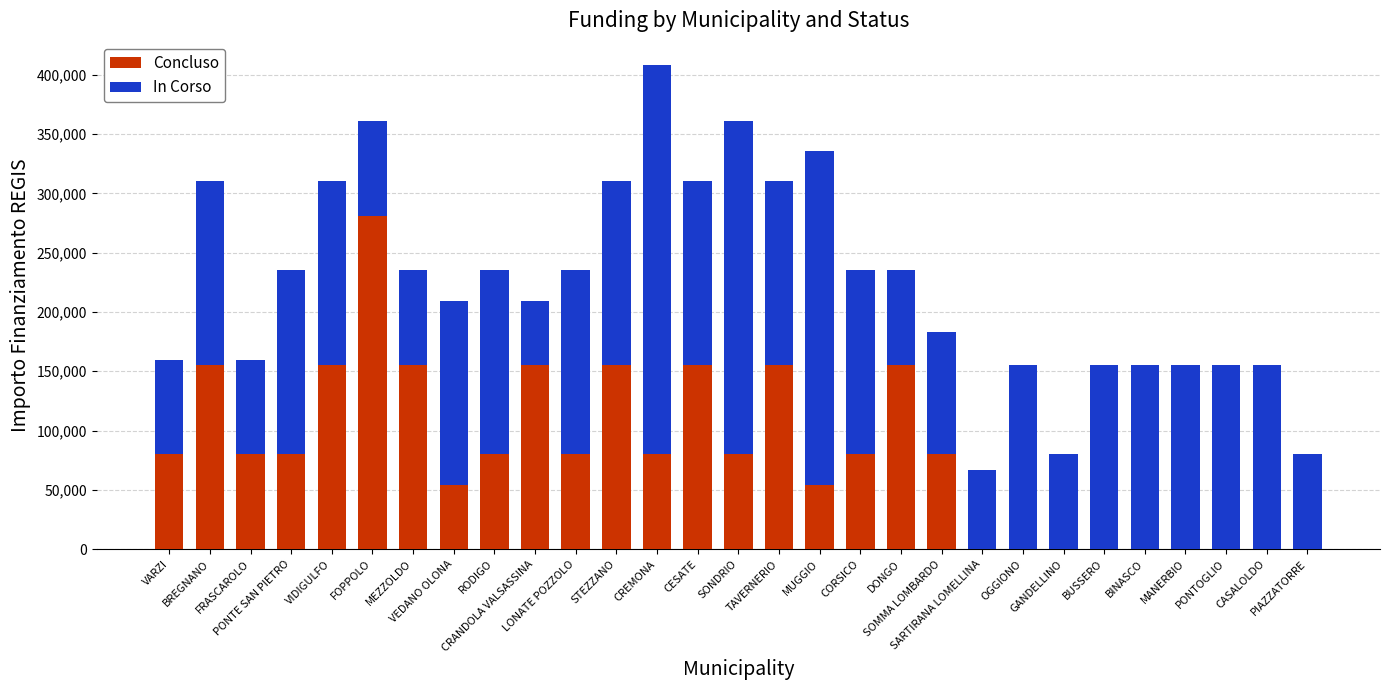

What is the total value across all series at VEDANO OLONA?

209646